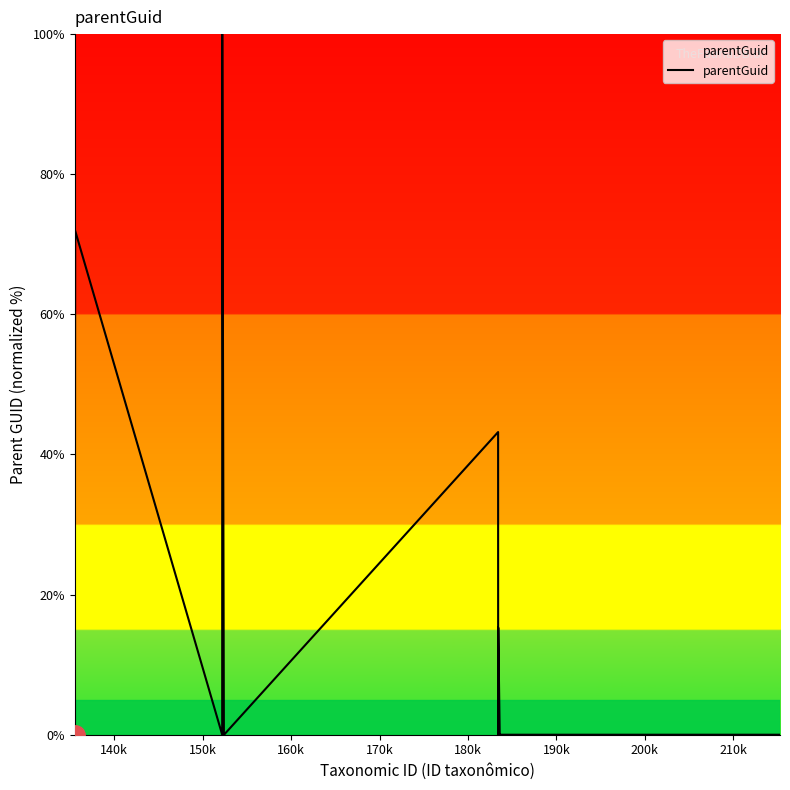

Does the chart have visible grid lines?

No